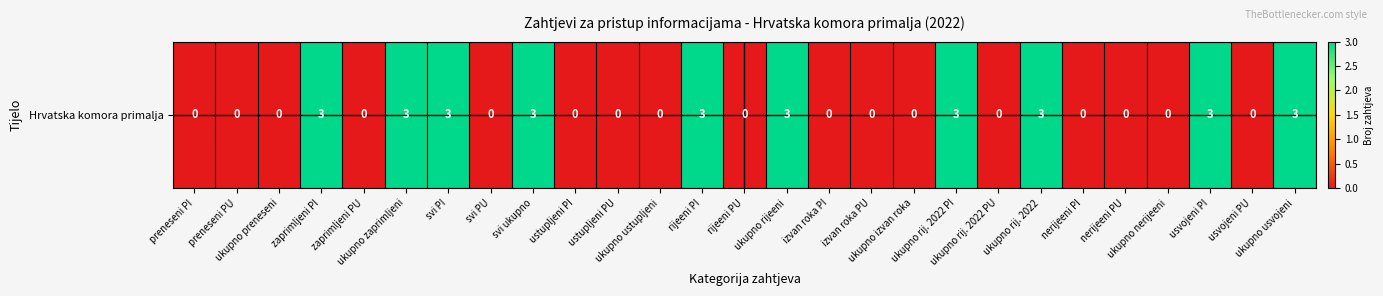

What is the difference between the maximum and minimum values?

3